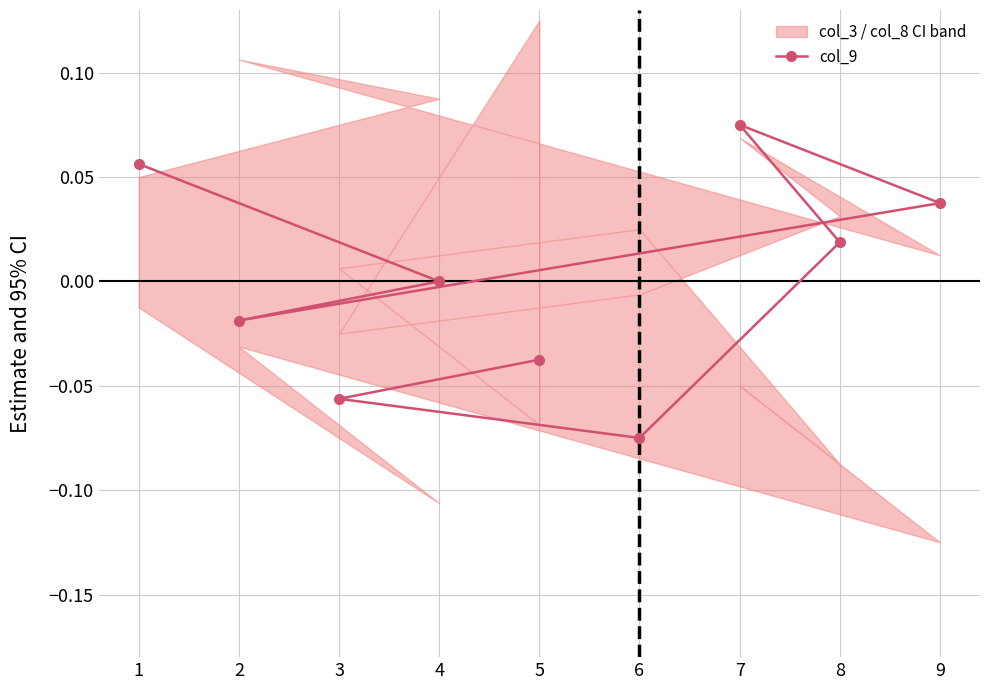

At which label does the data first exceed 0?

1